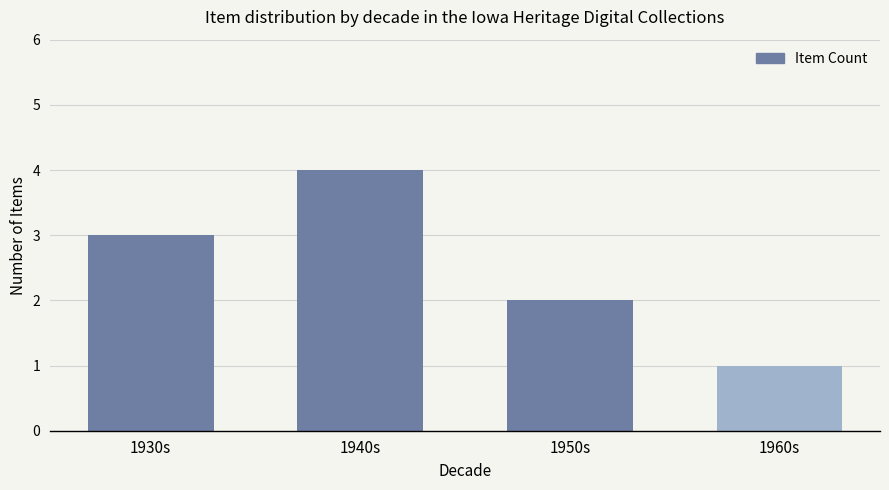

What is the sum of all values?

10